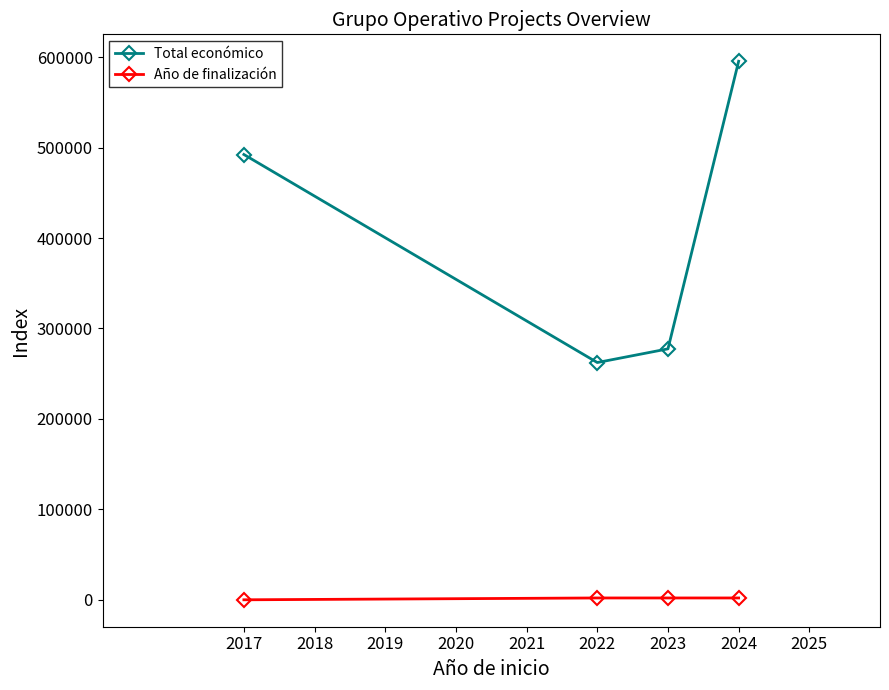

What is the lowest value of the Total económico series?

262332